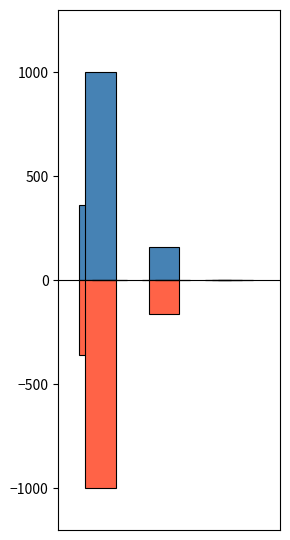

At how many categories does at least one series exceed 708?

1